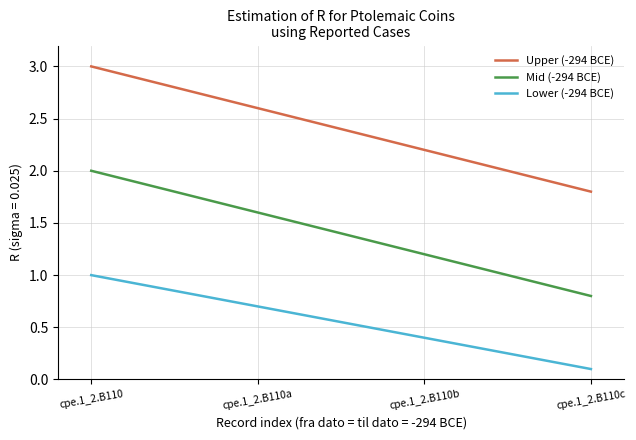

At which category is the sum across all series the highest?

cpe.1_2.B110